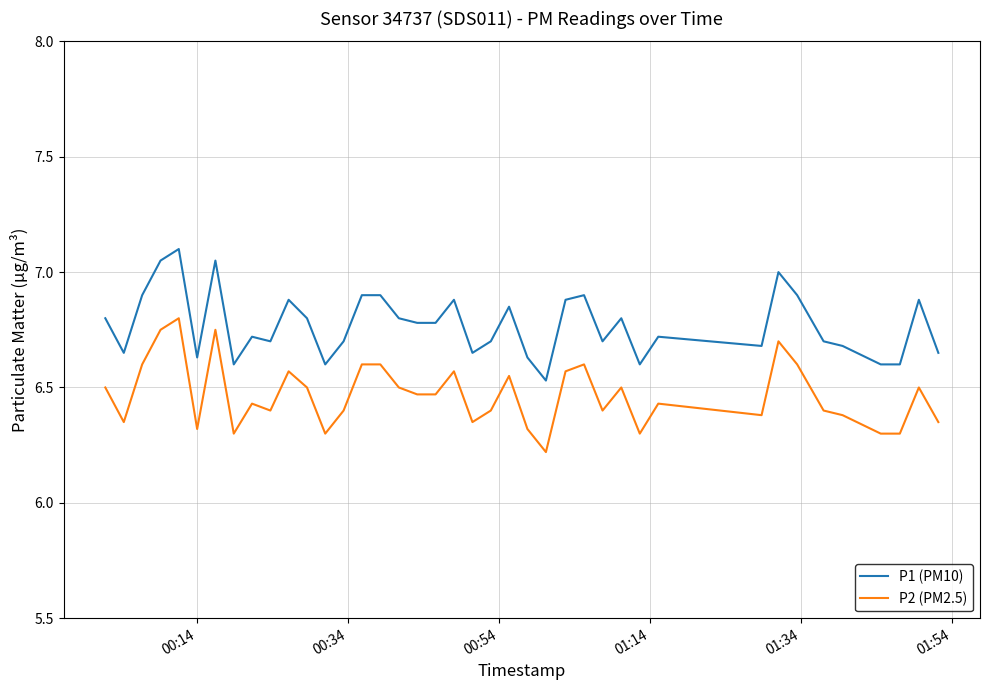

Rank the series by their average value, from highest to lowest.

P1 (PM10), P2 (PM2.5)